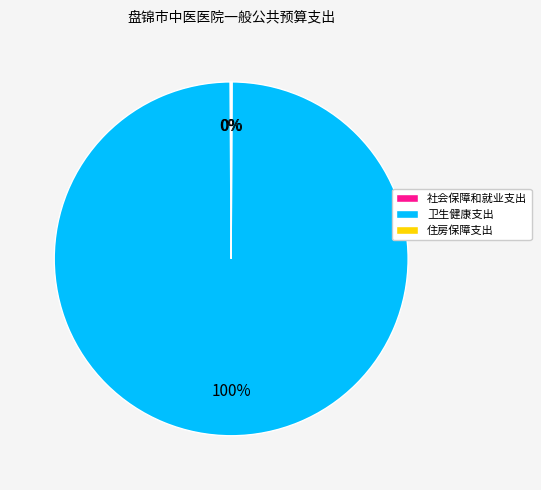

Which slice is the largest?

卫生健康支出